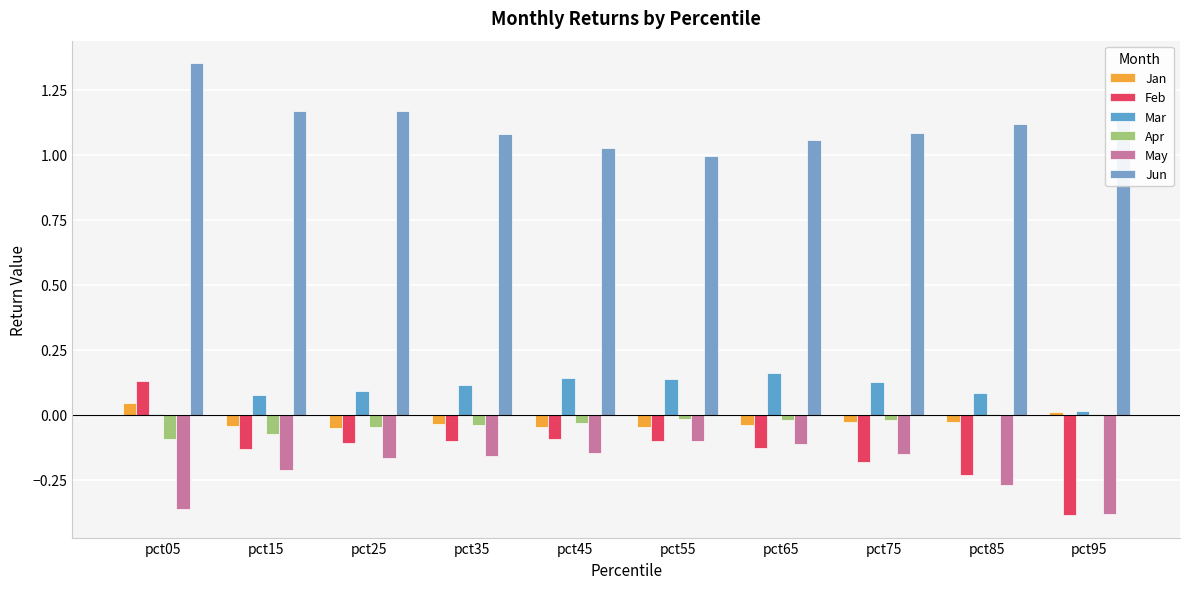

Count the number of data series in this chart.

6